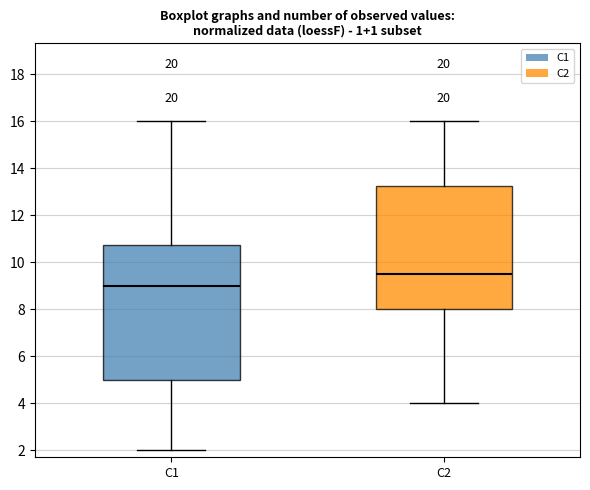

Where does the median line of the box for C2 sit on the y-axis? The values are not printed on the chart, so give them approximately, as read against the axis.

9.6